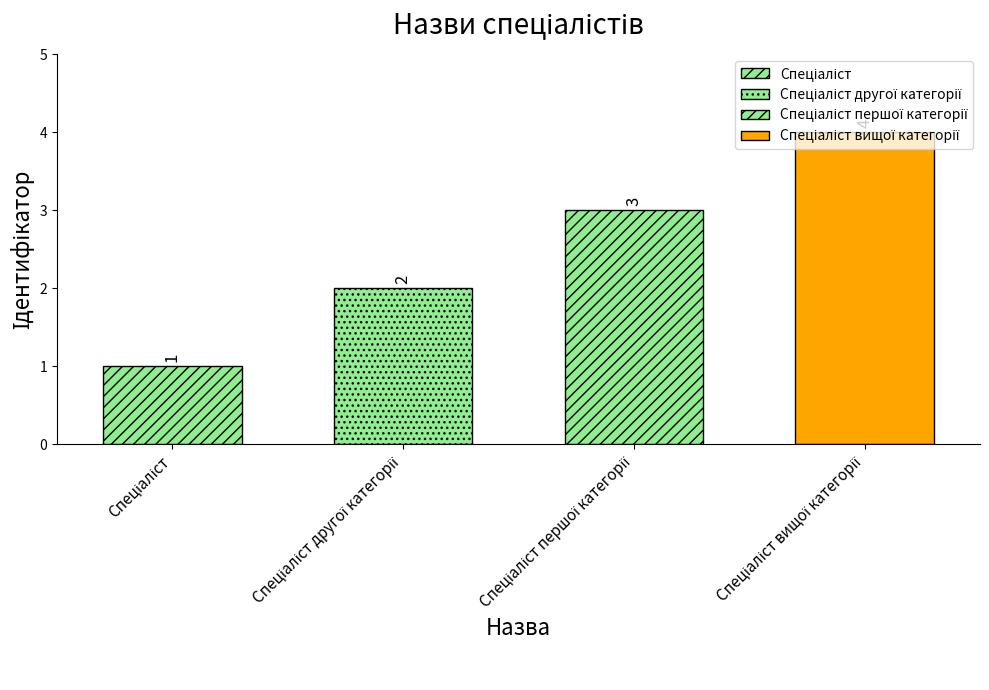

What is the sum of the values at Спеціаліст and Спеціаліст вищої категорії?

5